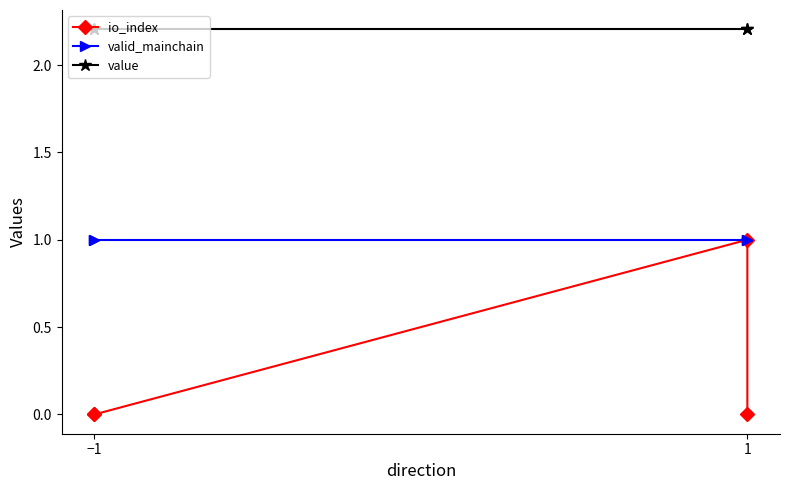

Which series has the largest range (max minus min)?

io_index